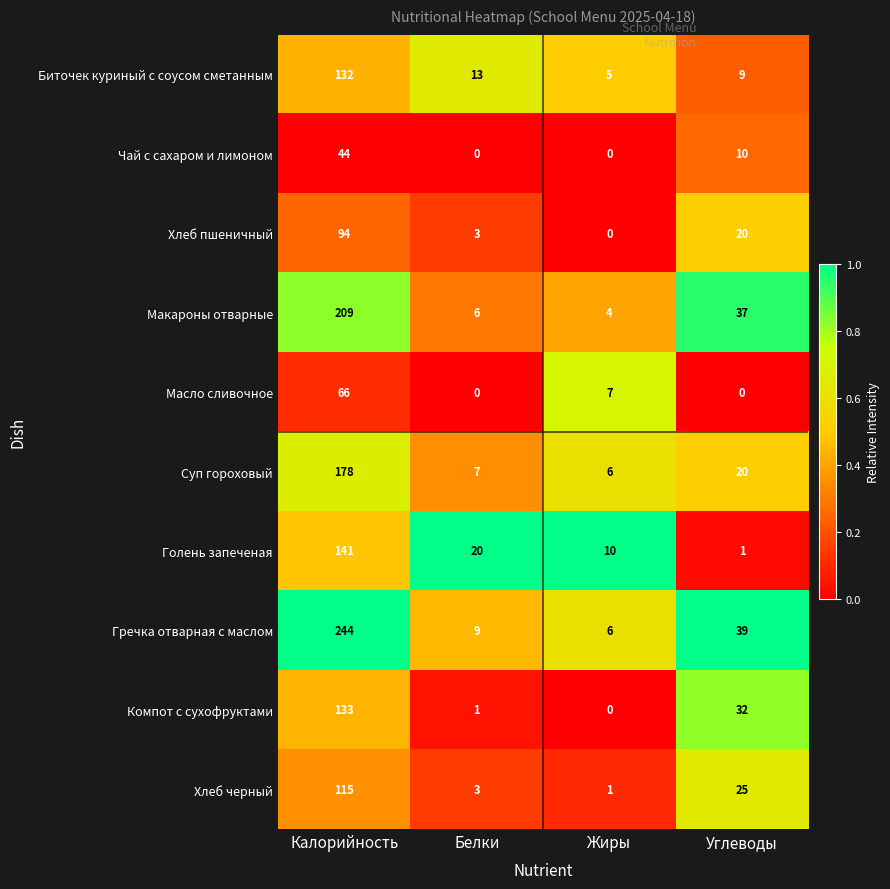

List the series in order of their peak value, highest first.

Гречка отварная с маслом, Макароны отварные, Суп гороховый, Голень запеченая, Компот с сухофруктами, Биточек куриный с соусом сметанным, Хлеб черный, Хлеб пшеничный, Масло сливочное, Чай с сахаром и лимоном